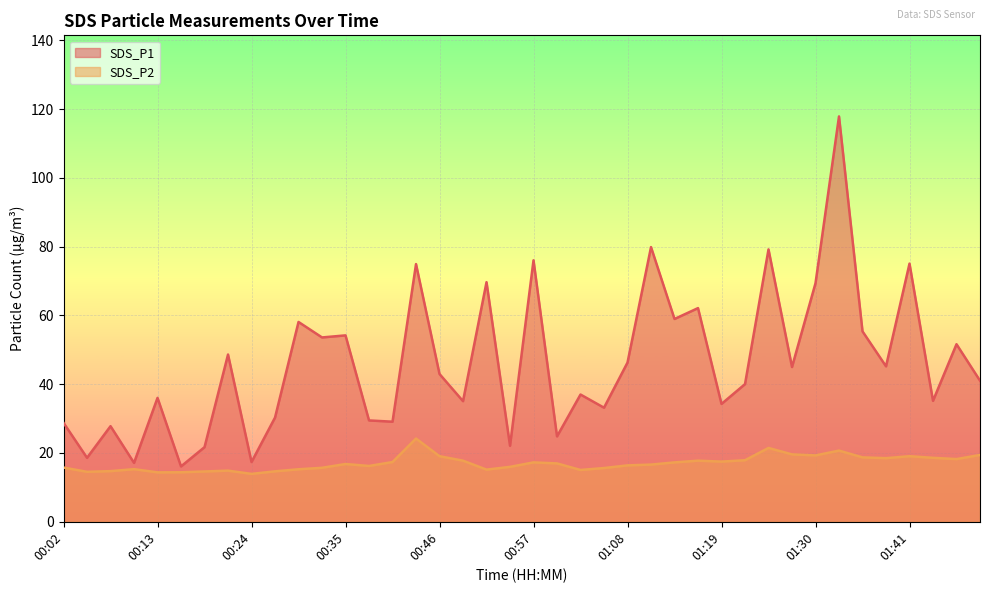

At which label does SDS_P2 first exceed 16?

00:35